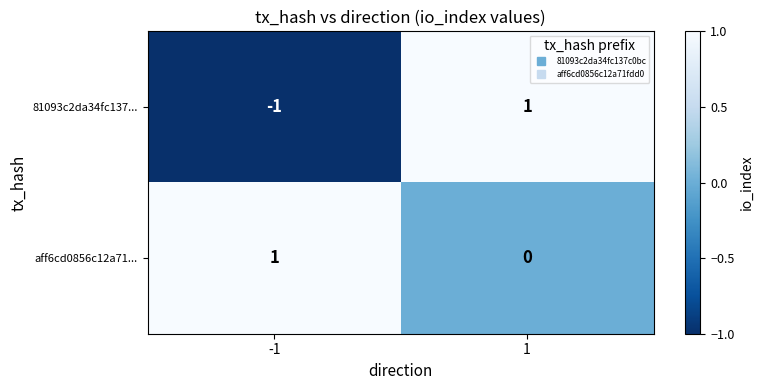

List the labels in order of 81093c2da34fc137... value, smallest first.

-1, 1